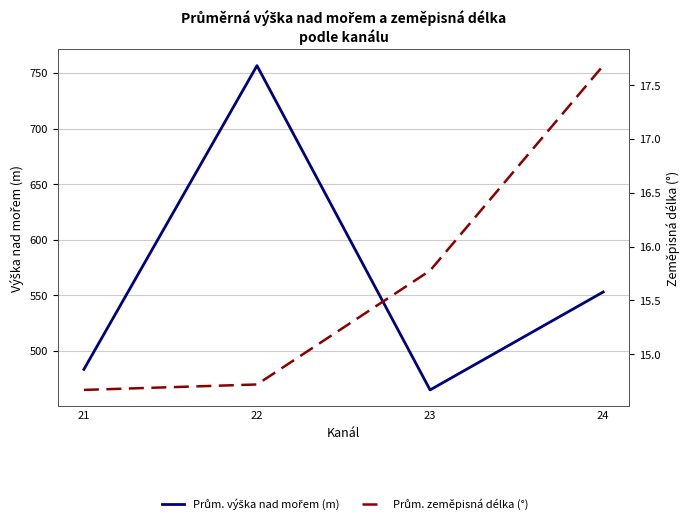

Rank the series by their maximum value, from highest to lowest.

Prům. výška nad mořem (m), Prům. zeměpisná délka (°)